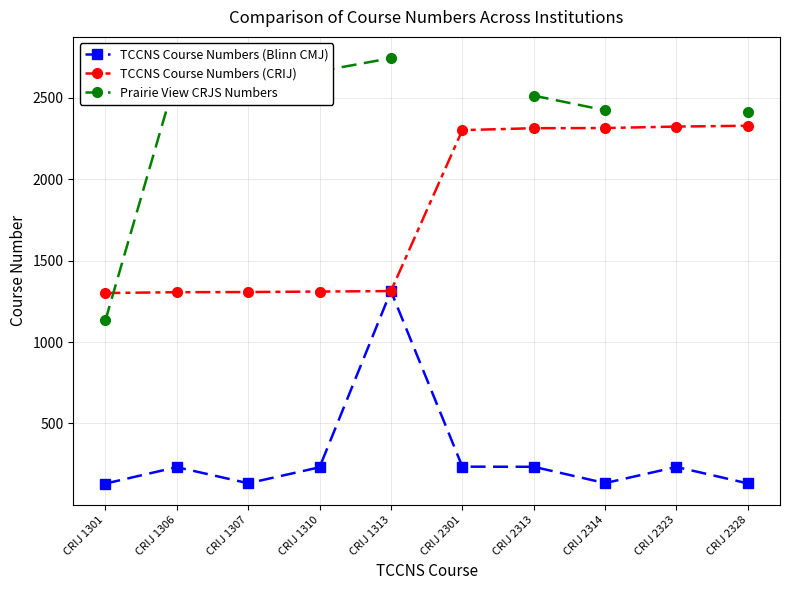

Which series has the widest spread of values?

Prairie View CRJS Numbers